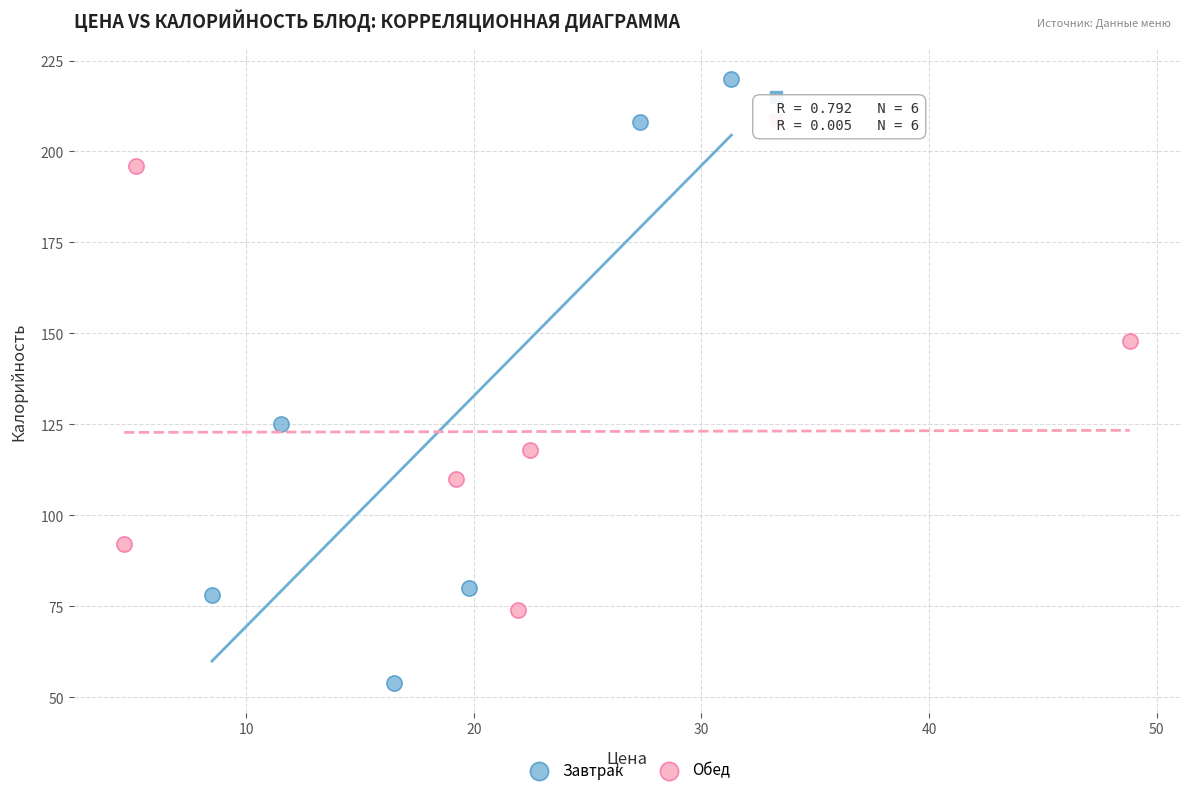

Which series reaches the maximum Y coordinate?

Завтрак